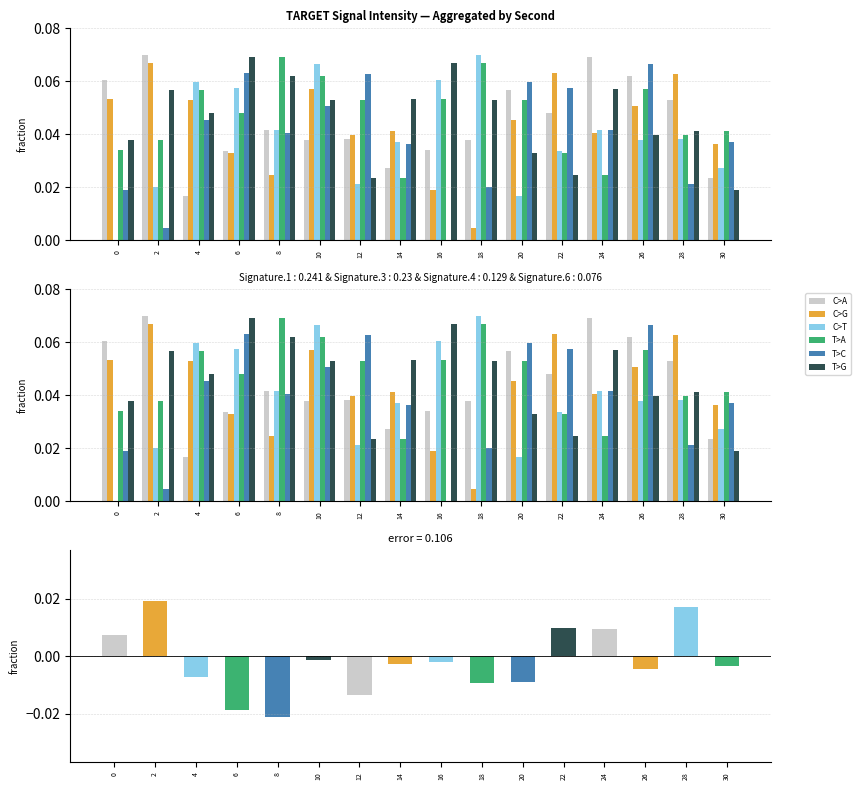

What is the sum of the C>G values at 28 and 2?

0.1